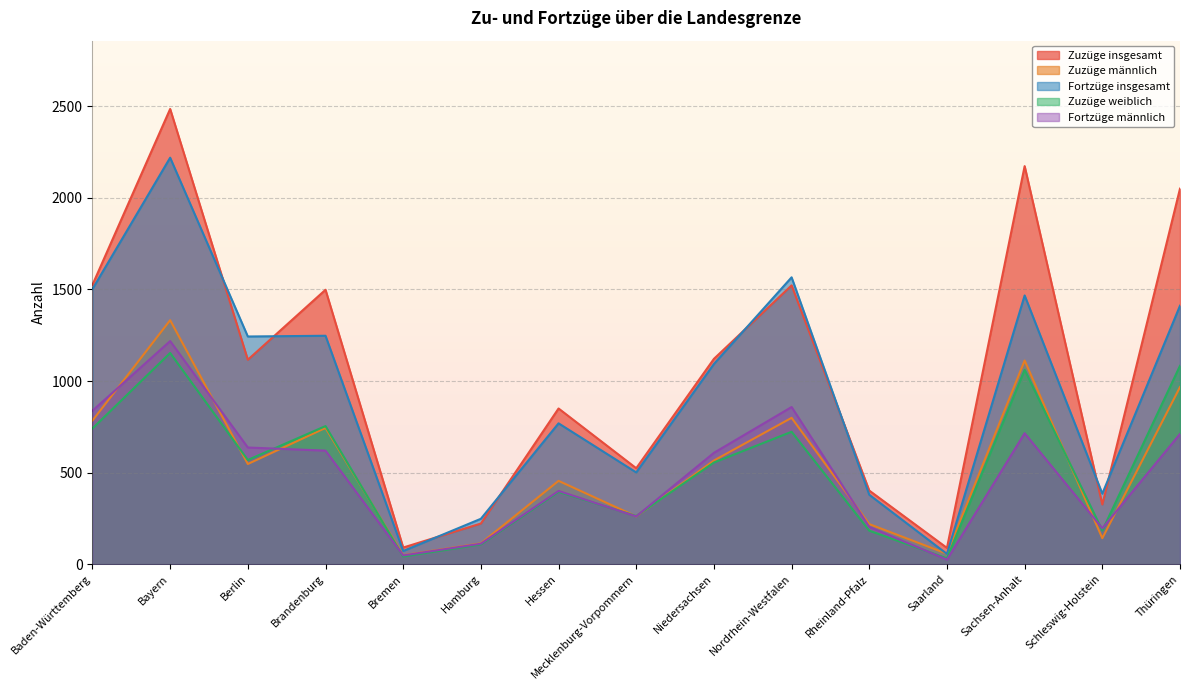

What is the maximum value for Zuzüge männlich?

1332